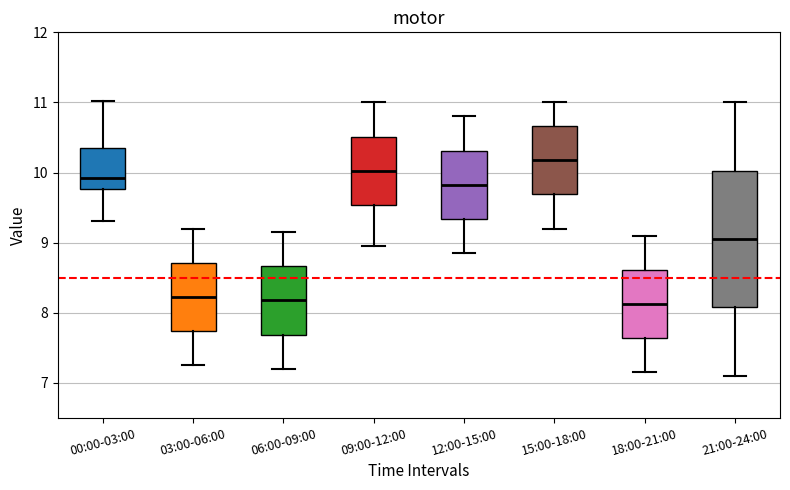

Reading left to right, read every box against the y-axis: the position of its median line, the range the box covers, and the ends of its whiskers. The values are not printed on the chart, so give them approximately, as read against the axis.

00:00-03:00: median 9.9, box 9.8 to 10.4, whiskers 9.3 to 11.0
03:00-06:00: median 8.2, box 7.7 to 8.7, whiskers 7.3 to 9.2
06:00-09:00: median 8.2, box 7.7 to 8.7, whiskers 7.2 to 9.2
09:00-12:00: median 10.0, box 9.5 to 10.5, whiskers 9.0 to 11.0
12:00-15:00: median 9.8, box 9.3 to 10.3, whiskers 8.9 to 10.8
15:00-18:00: median 10.2, box 9.7 to 10.7, whiskers 9.2 to 11.0
18:00-21:00: median 8.1, box 7.6 to 8.6, whiskers 7.2 to 9.1
21:00-24:00: median 9.1, box 8.1 to 10.0, whiskers 7.1 to 11.0